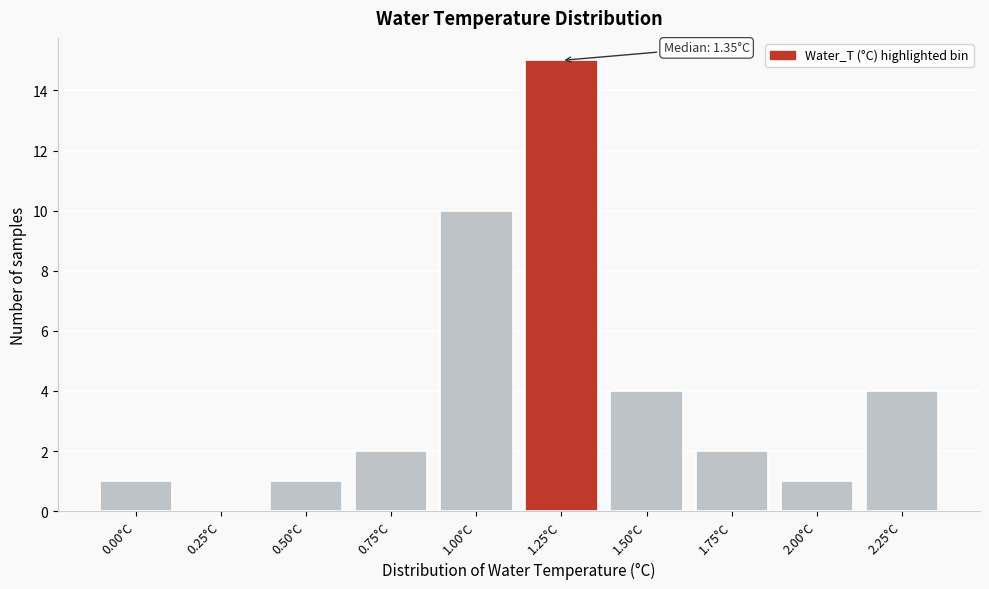

Reading left to right, extract all data points from this chart.

0.00°C=1	0.25°C=0	0.50°C=1	0.75°C=2	1.00°C=10	1.25°C=15	1.50°C=4	1.75°C=2	2.00°C=1	2.25°C=4